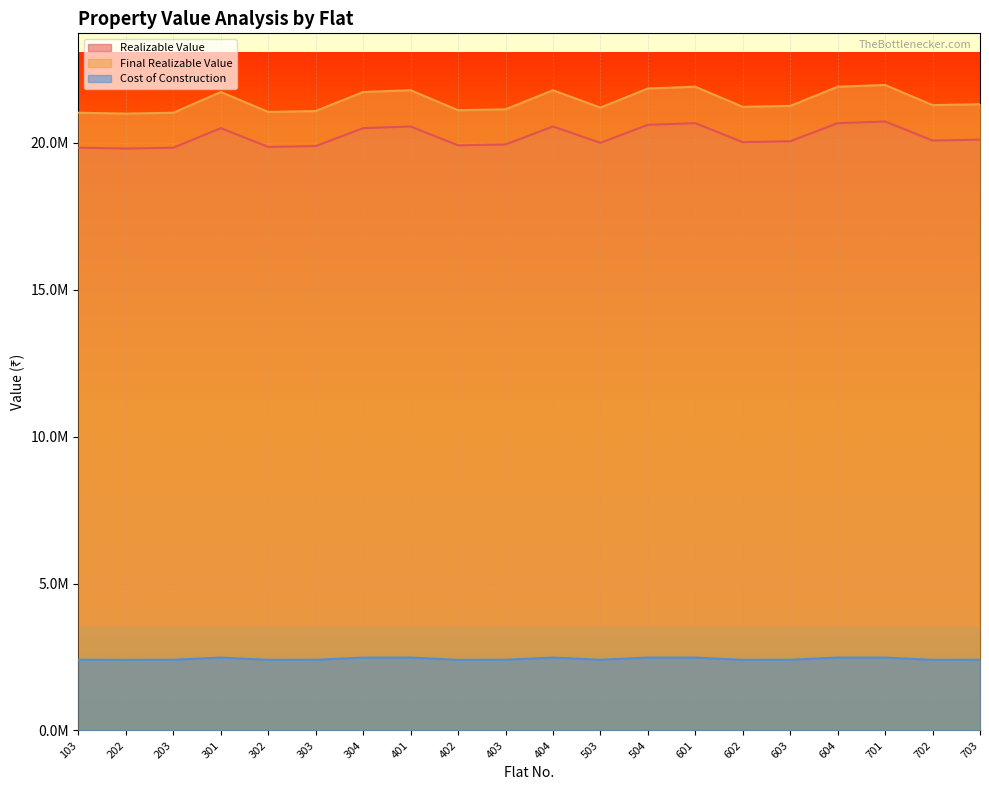

How many data points in Final Realizable Value are less than 21285012?

10